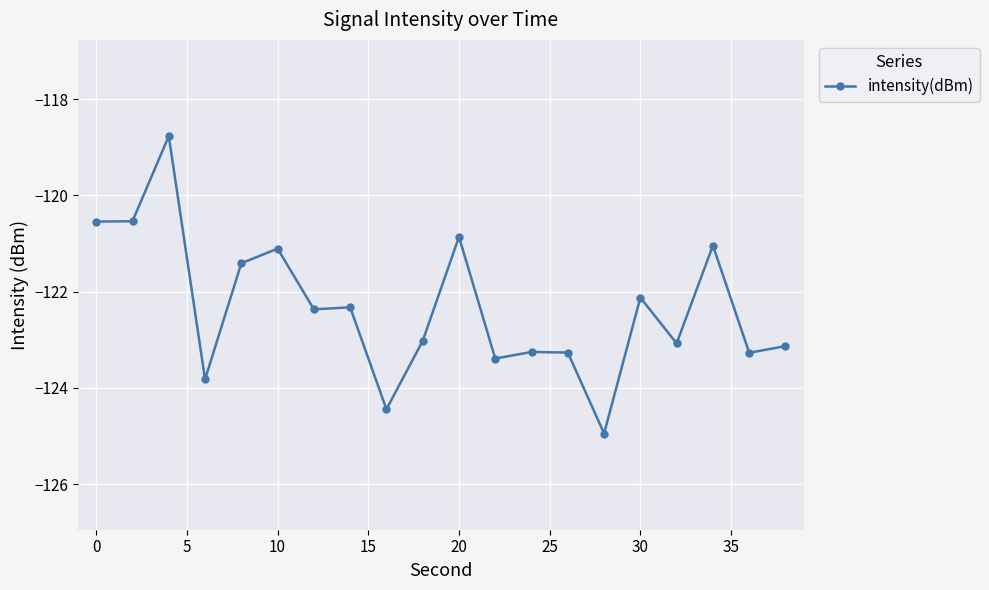

What is the sum of all values?

-2446.7